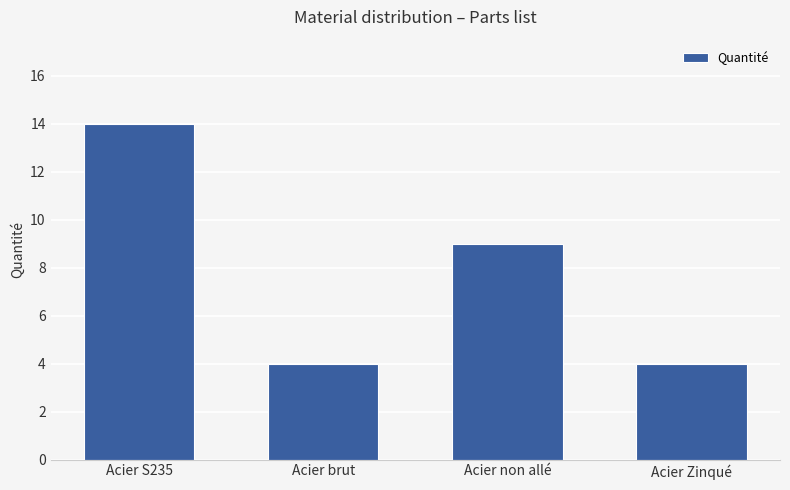

Where is the data nearest to the value 9?

Acier non allé